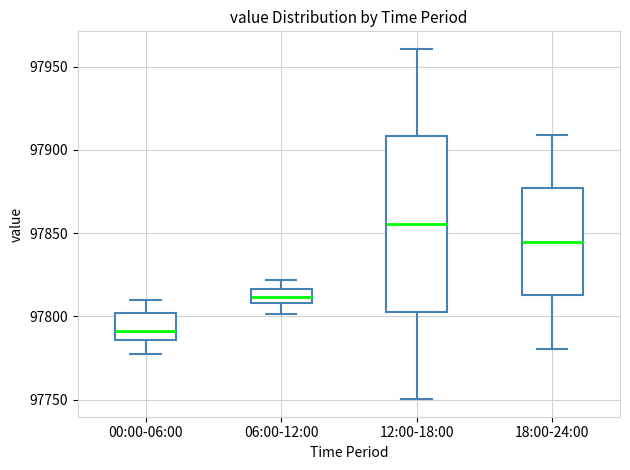

Which box is the tallest, from its lower edge to its upper edge?

12:00-18:00